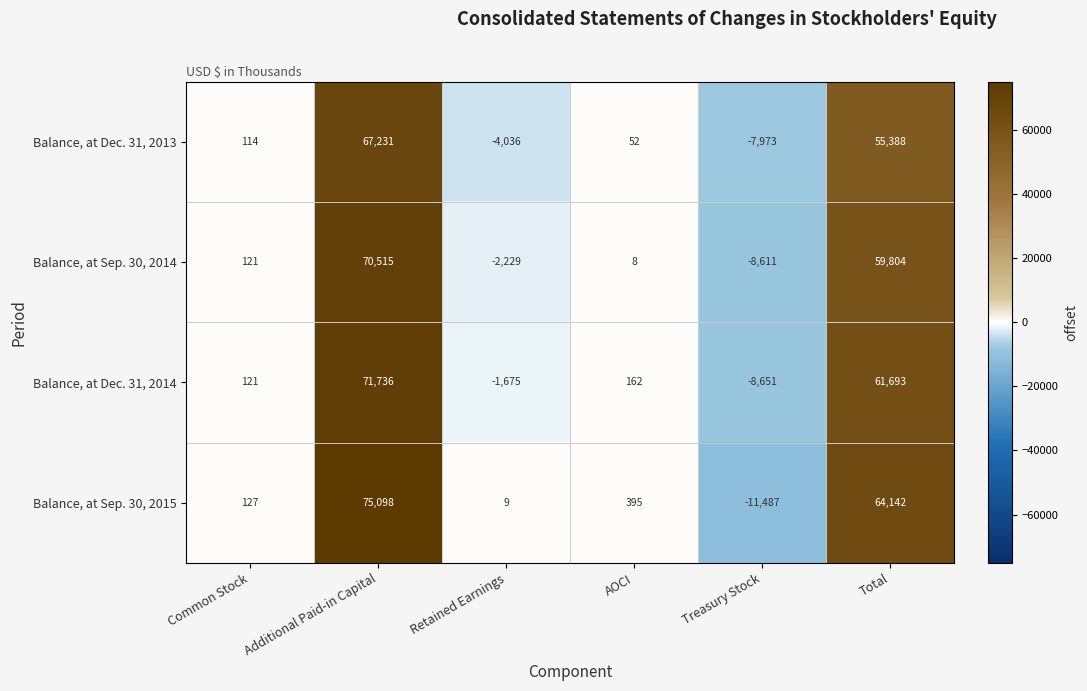

Reading left to right, transcribe all the data shown in this chart.

Balance, at Dec. 31, 2013: Common Stock=114	Additional Paid-in Capital=67231	Retained Earnings=-4036	AOCI=52	Treasury Stock=-7973	Total=55388
Balance, at Sep. 30, 2014: Common Stock=121	Additional Paid-in Capital=70515	Retained Earnings=-2229	AOCI=8	Treasury Stock=-8611	Total=59804
Balance, at Dec. 31, 2014: Common Stock=121	Additional Paid-in Capital=71736	Retained Earnings=-1675	AOCI=162	Treasury Stock=-8651	Total=61693
Balance, at Sep. 30, 2015: Common Stock=127	Additional Paid-in Capital=75098	Retained Earnings=9	AOCI=395	Treasury Stock=-11487	Total=64142